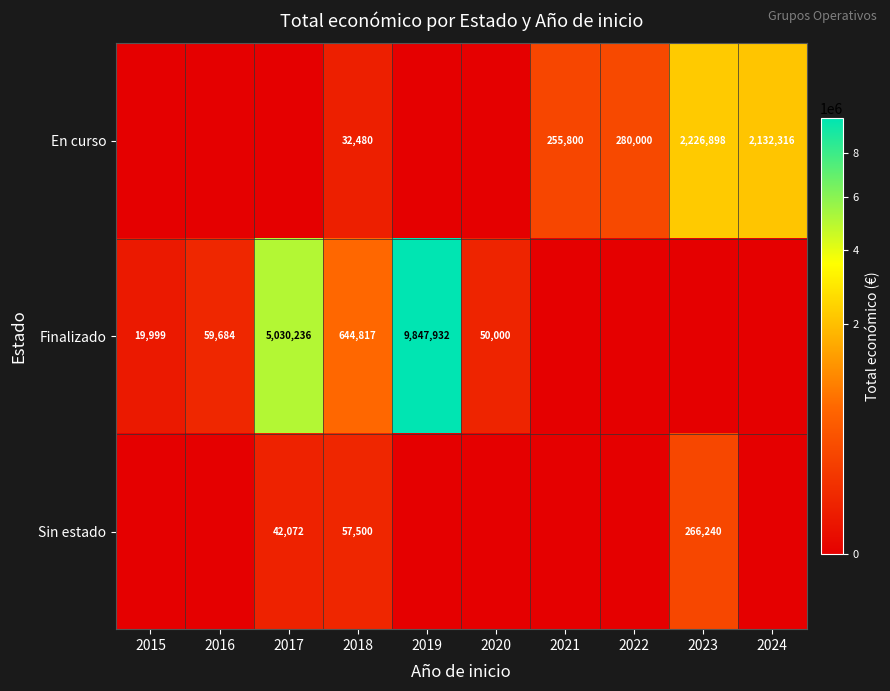

At how many categories does at least one series exceed 889669?

4